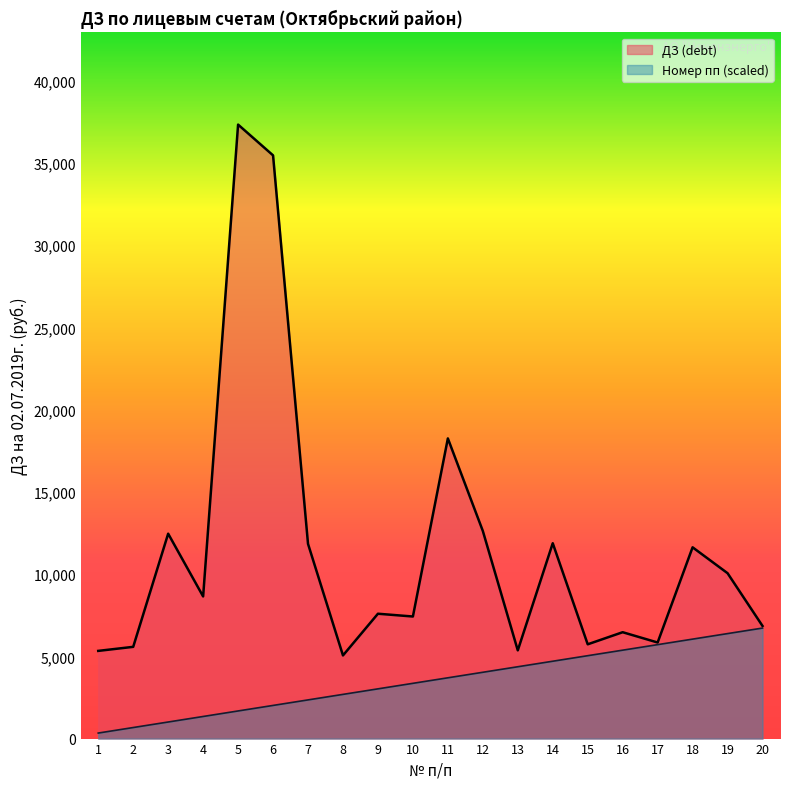

What is the spread (max minus min) of values at 19?

3671.4